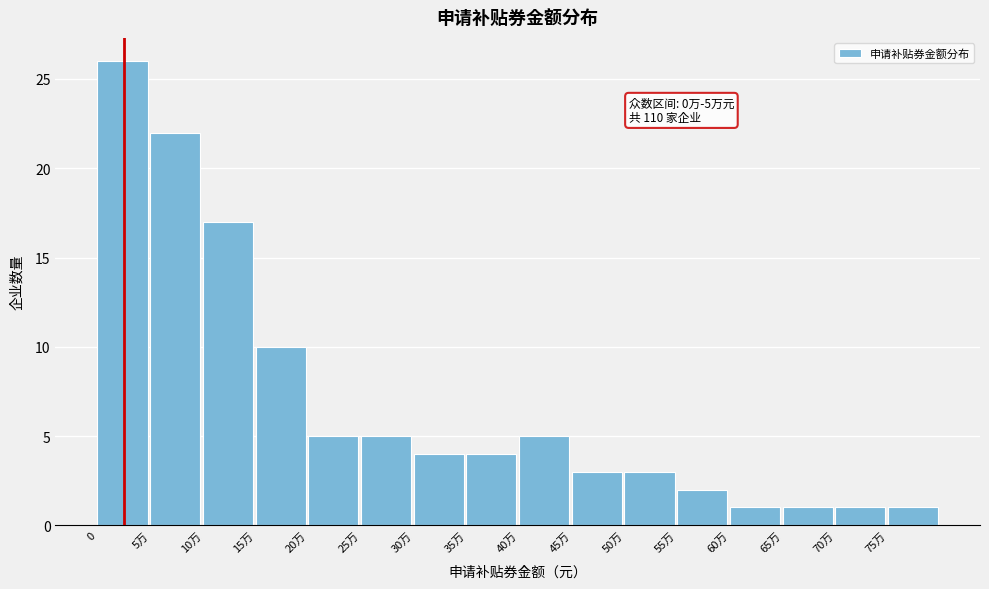

Reading right to left, transcribe all the data shown in this chart.

1	1	1	1	2	3	3	5	4	4	5	5	10	17	22	26